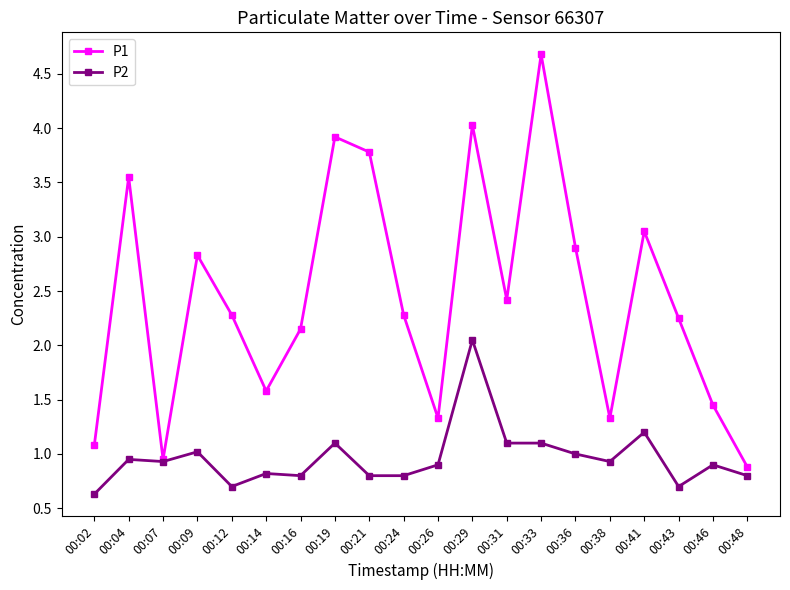

Which series changed the most between 00:07 and 00:29?

P1